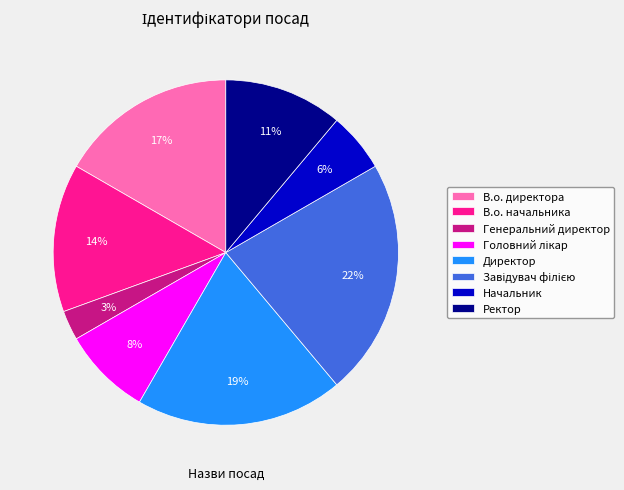

How many slices are in this pie chart?

8